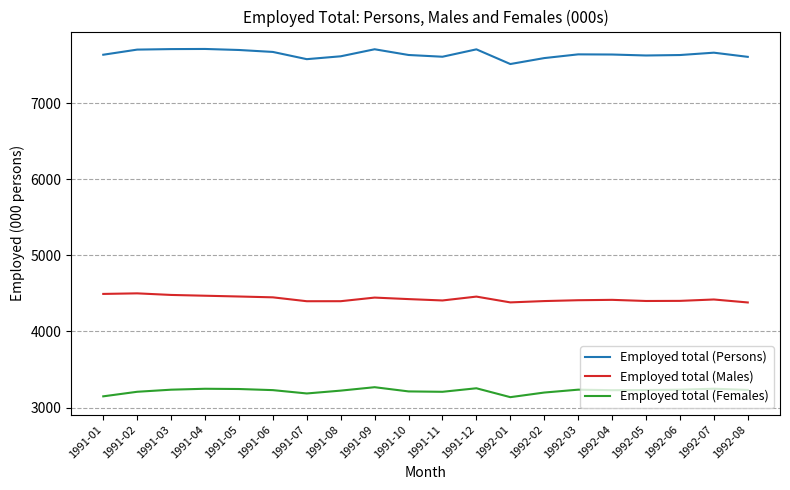

Rank the series by their maximum value, from lowest to highest.

Employed total (Females), Employed total (Males), Employed total (Persons)